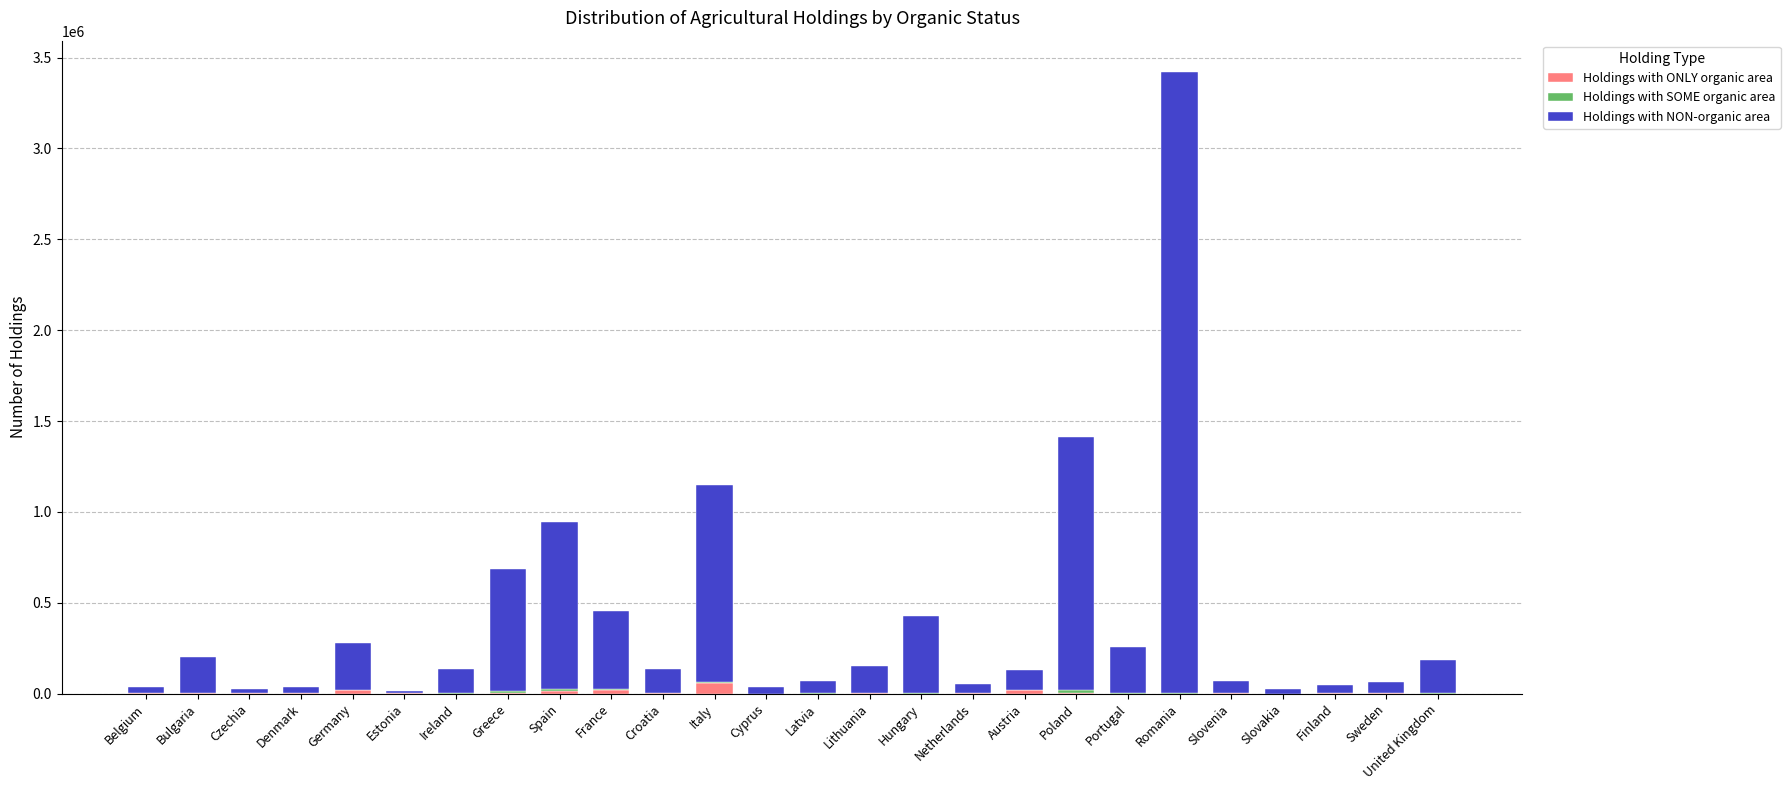

How many categories are shown in the chart?

26